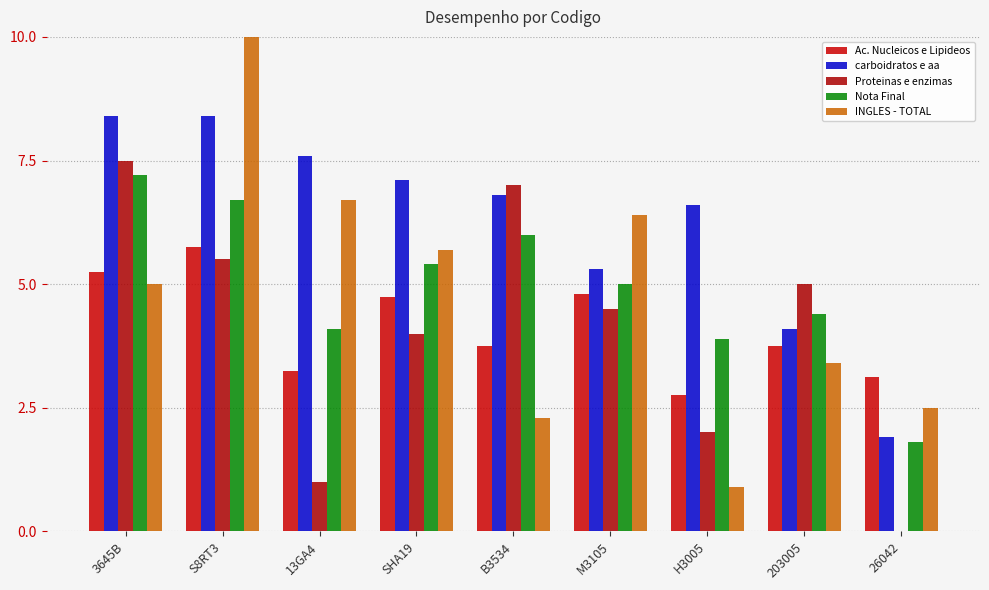

Which series has the largest range (max minus min)?

INGLES - TOTAL